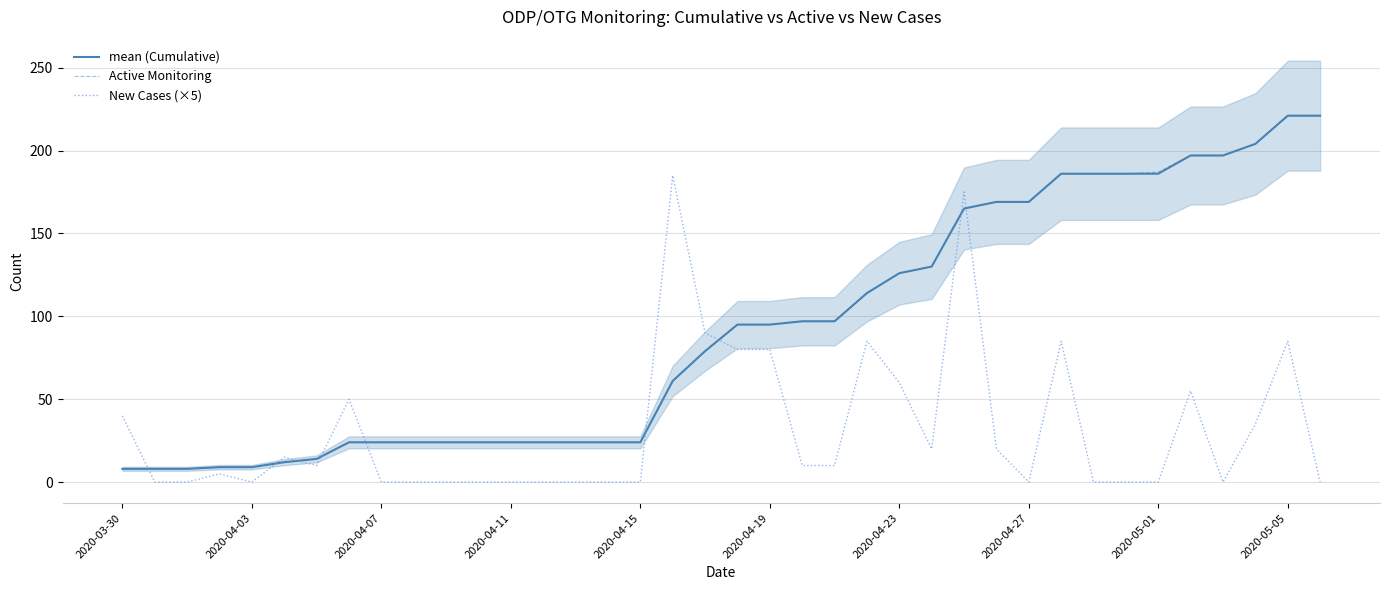

Is the value of mean (Cumulative) at 37 greater than the value of Active Monitoring at 18?

Yes